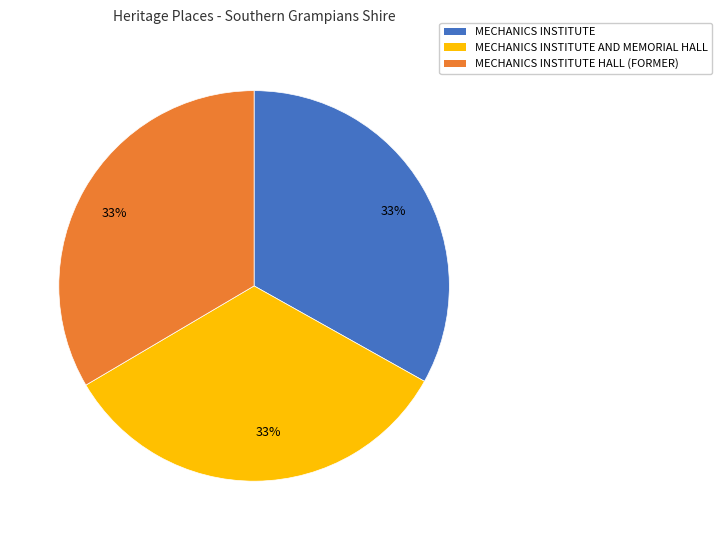

To the nearest percent, what is the average slice percentage?

33%